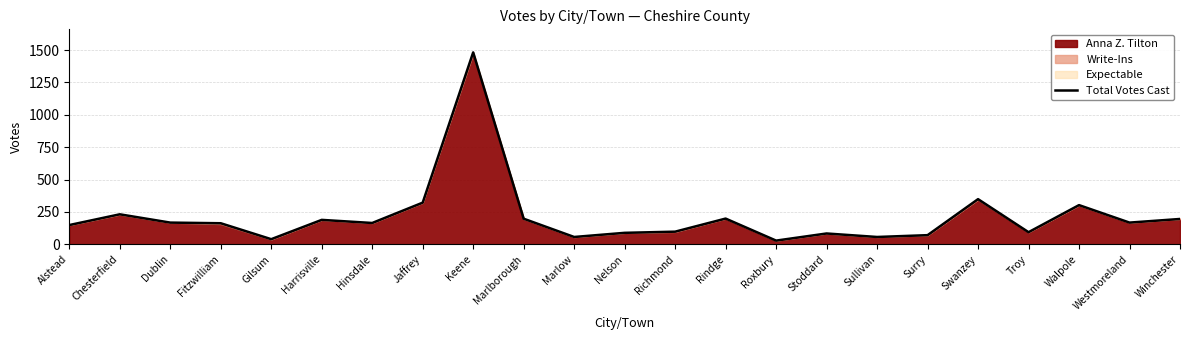

Rank the categories by value from lowest to highest.

Roxbury, Gilsum, Marlow, Sullivan, Surry, Stoddard, Nelson, Troy, Richmond, Alstead, Fitzwilliam, Hinsdale, Dublin, Westmoreland, Harrisville, Winchester, Marlborough, Rindge, Chesterfield, Walpole, Jaffrey, Swanzey, Keene